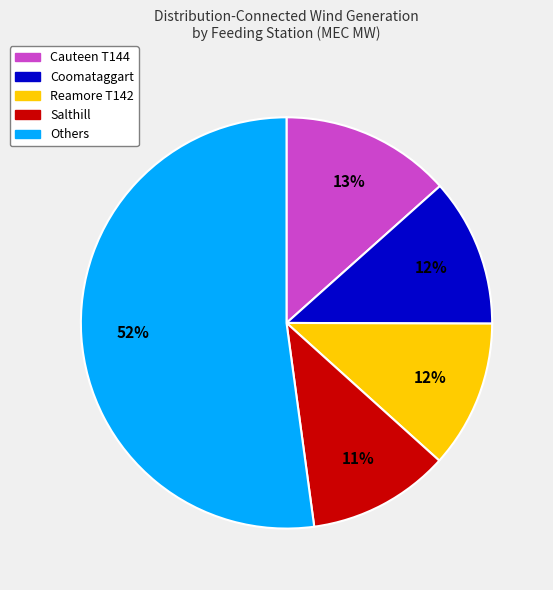

Is there a majority slice in this chart?

Yes